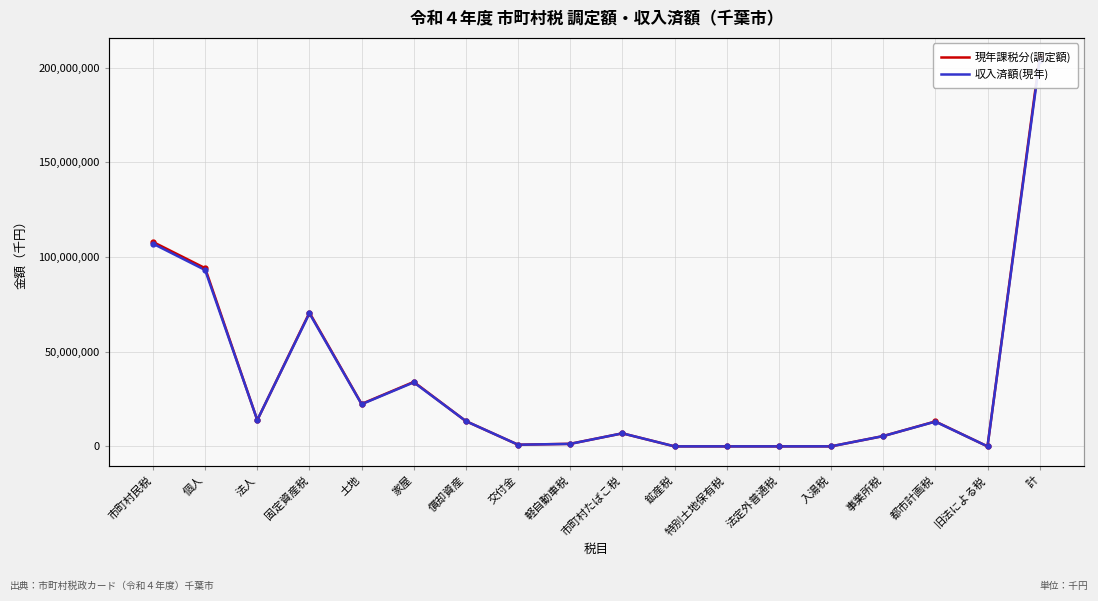

True or false: 収入済額(現年) has a value of 54835028 at 家屋.

False